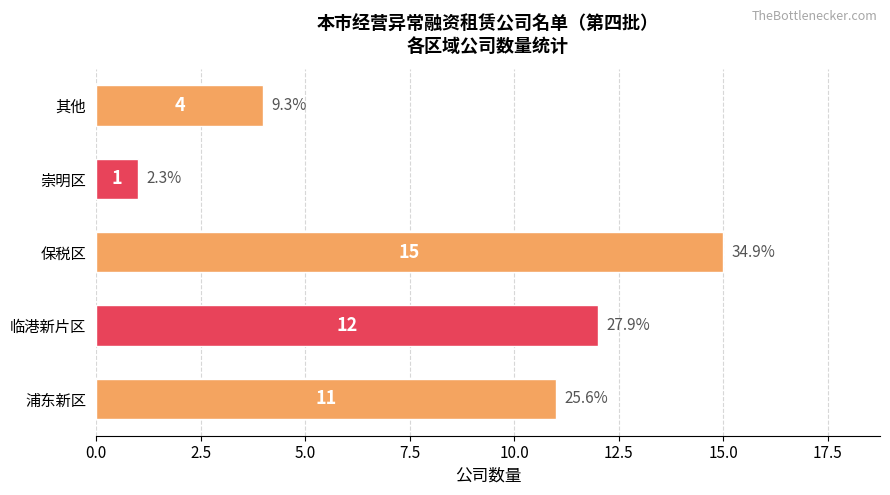

What is the sum of the values at 浦东新区 and 崇明区?

12